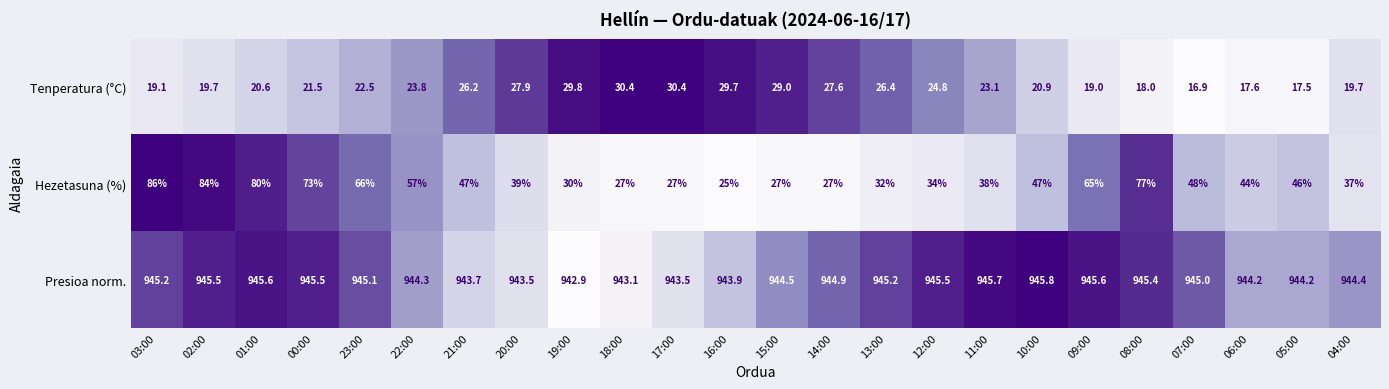

At which category is the sum across all series the highest?

03:00